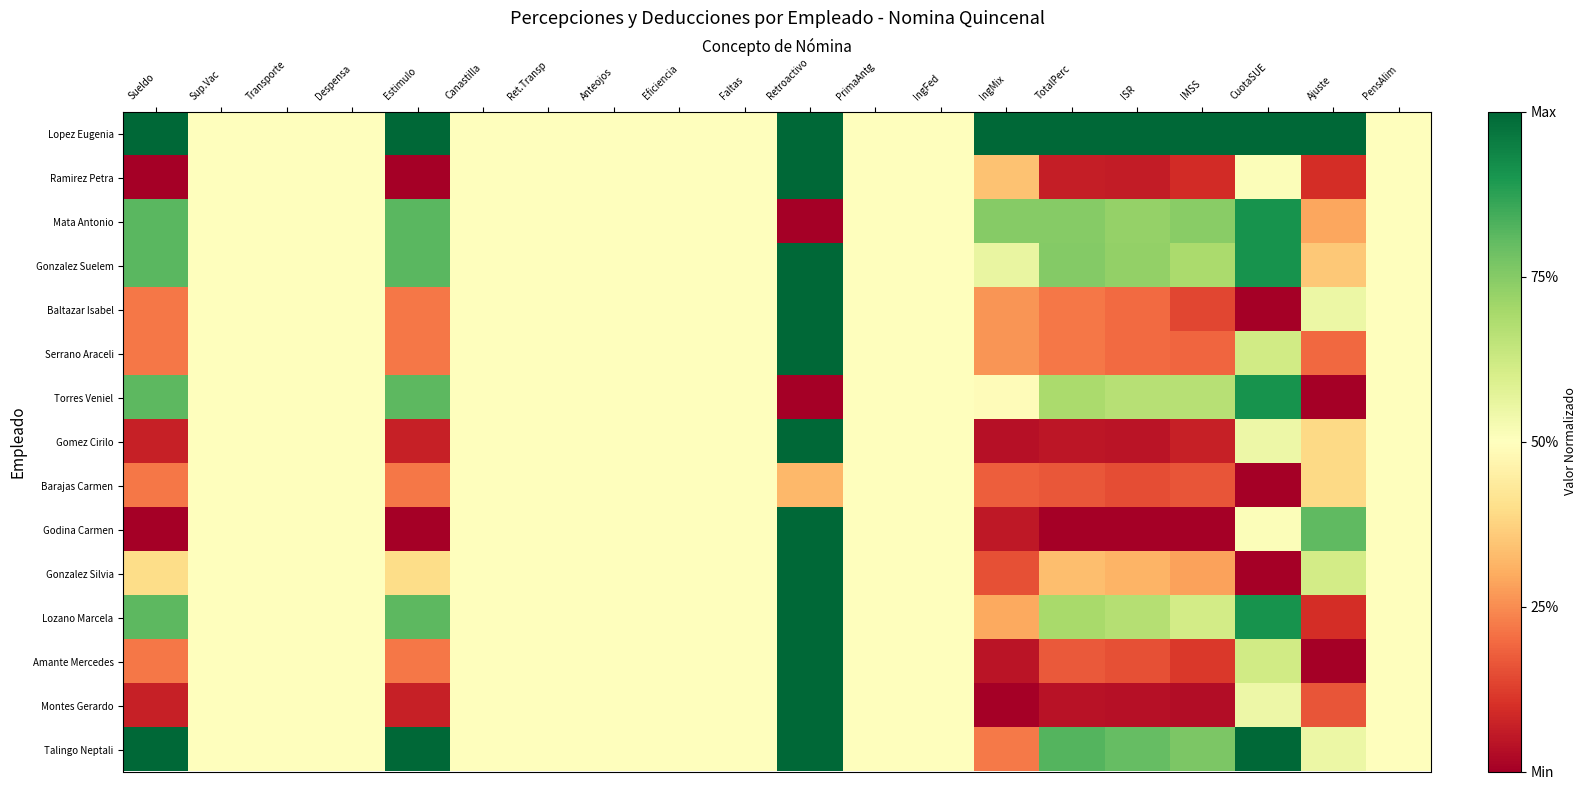

How many data points does each series have?

20